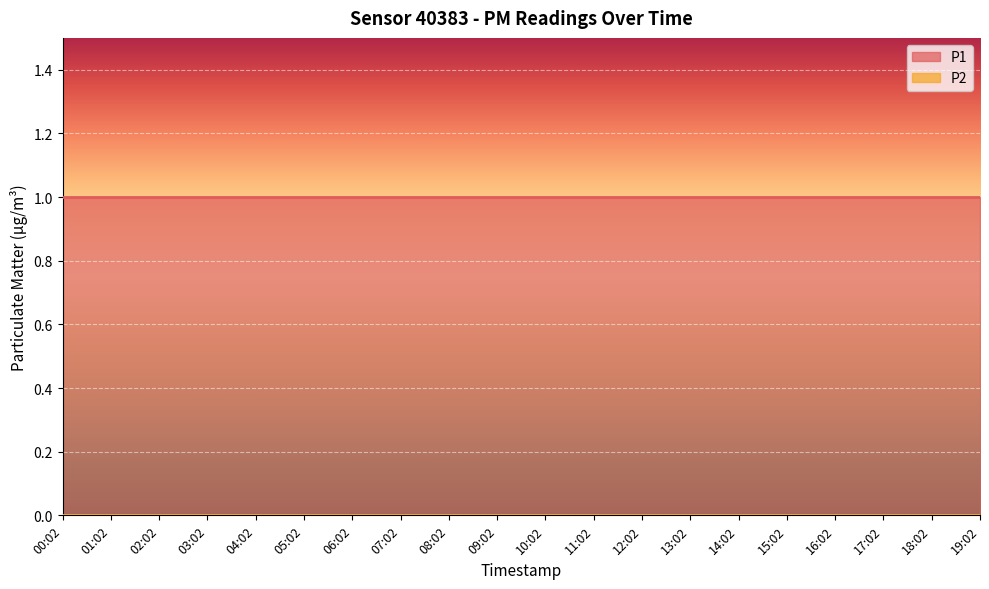

Reading left to right, transcribe all the data shown in this chart.

P1: 00:02=1	01:02=1	02:02=1	03:02=1	04:02=1	05:02=1	06:02=1	07:02=1	08:02=1	09:02=1	10:02=1	11:02=1	12:02=1	13:02=1	14:02=1	15:02=1	16:02=1	17:02=1	18:02=1	19:02=1
P2: 00:02=0	01:02=0	02:02=0	03:02=0	04:02=0	05:02=0	06:02=0	07:02=0	08:02=0	09:02=0	10:02=0	11:02=0	12:02=0	13:02=0	14:02=0	15:02=0	16:02=0	17:02=0	18:02=0	19:02=0